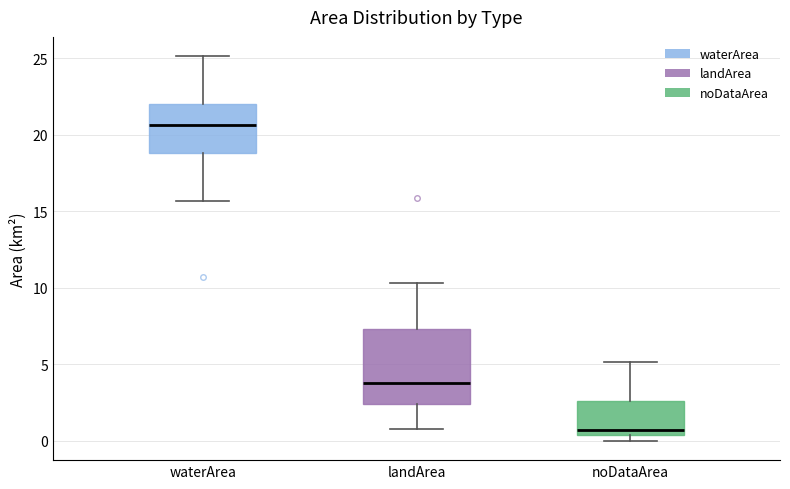

Reading left to right, read every box against the y-axis: the position of its median line, the range the box covers, and the ends of its whiskers. The values are not printed on the chart, so give them approximately, as read against the axis.

waterArea: median 20.5, box 19.0 to 22.0, whiskers 15.5 to 25.0
landArea: median 4.0, box 2.5 to 7.5, whiskers 1.0 to 10.5
noDataArea: median 0.5 (just above the box's lower edge), box 0.5 to 2.5, whiskers 0.0 to 5.0